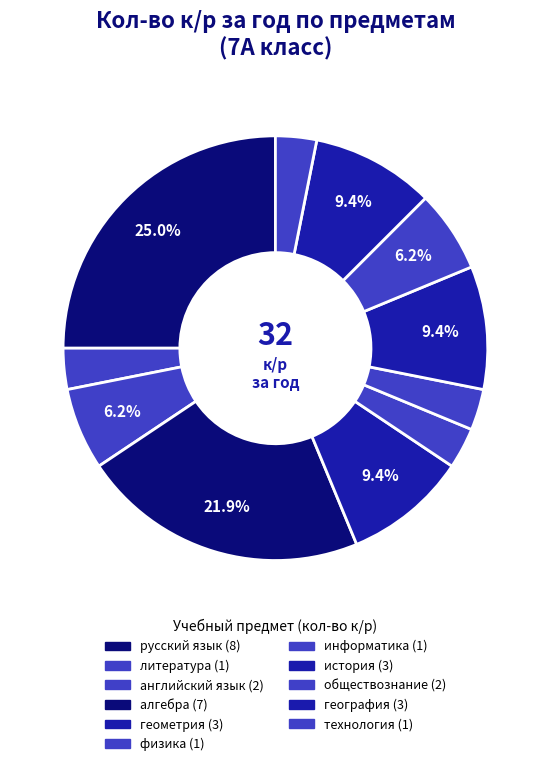

Which slice is the largest?

русский язык